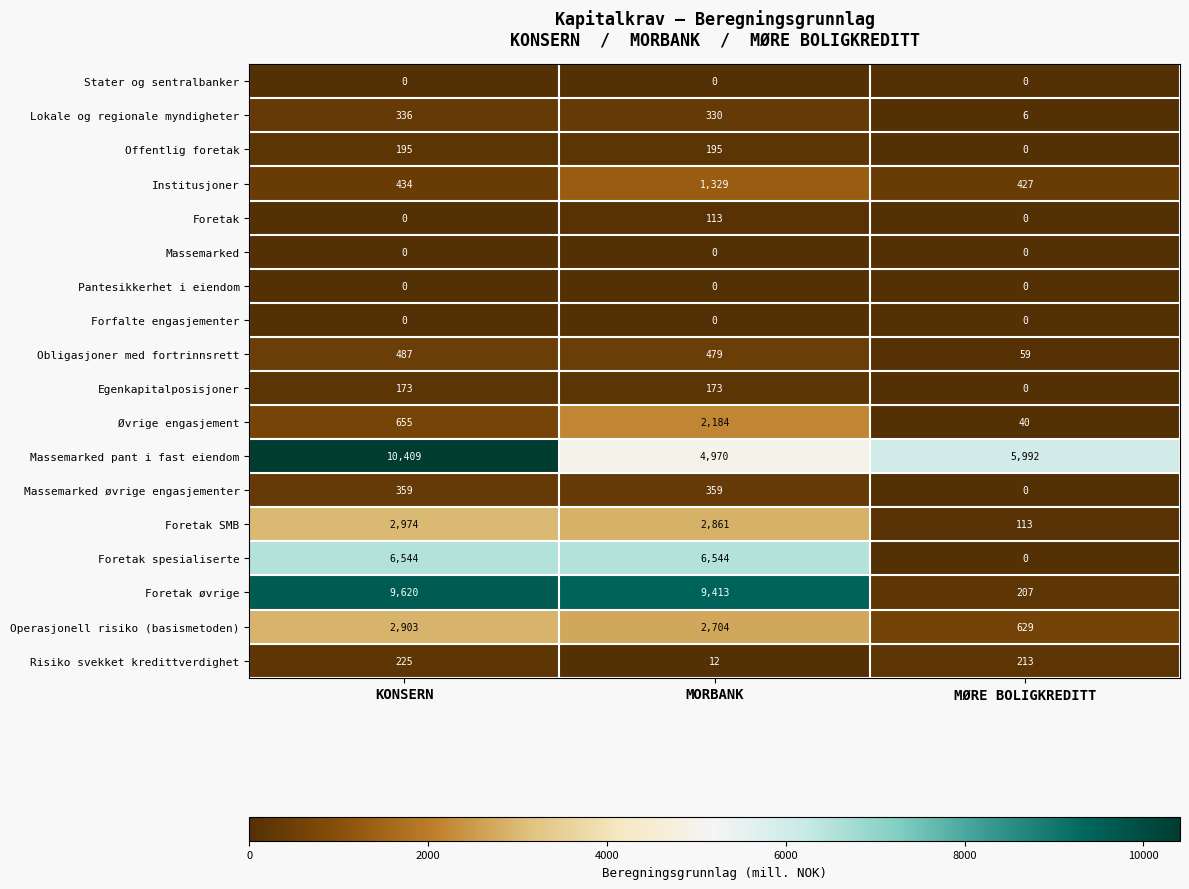

What value does the Øvrige engasjement series have at MORBANK, to the nearest 50?

2200